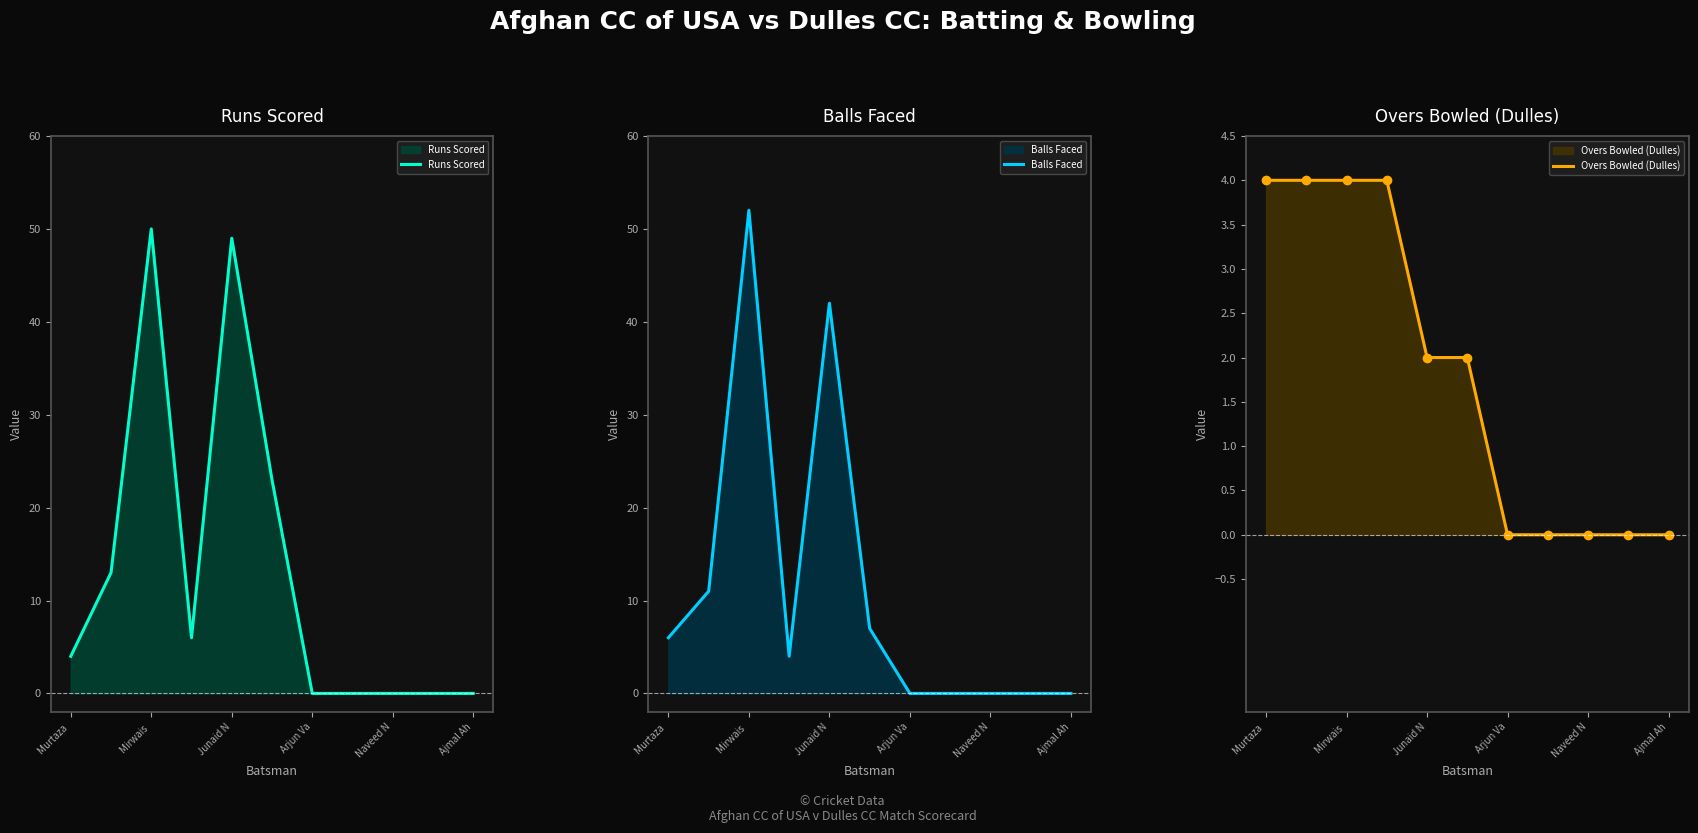

True or false: Runs Scored has a value of 0 at 7.

True